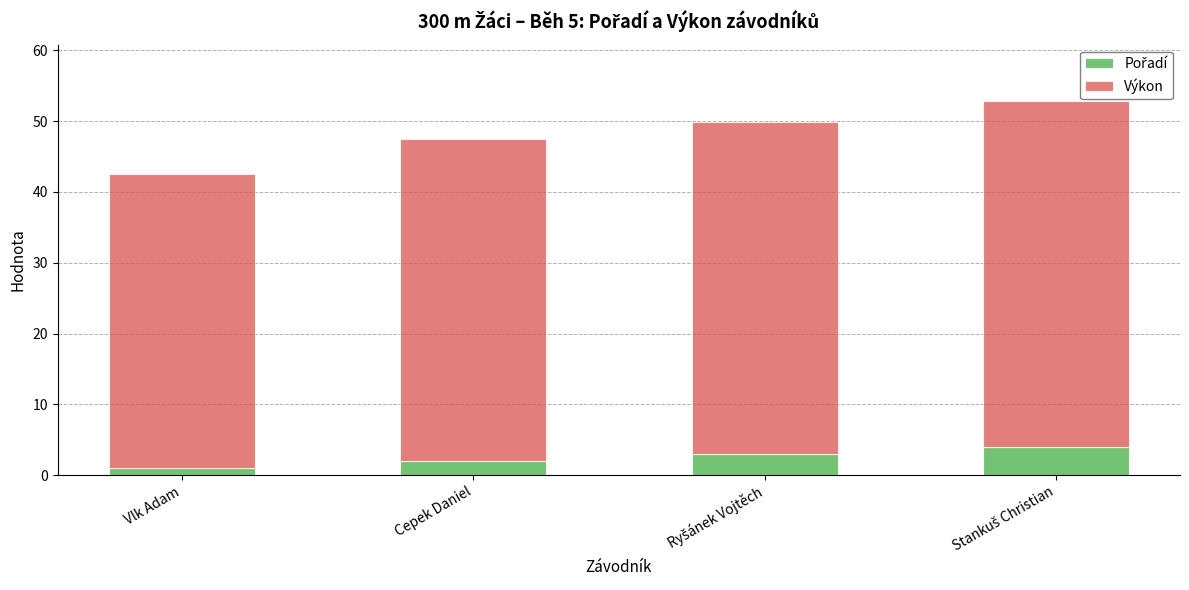

What is the total value across all series at Cepek Daniel?

47.5